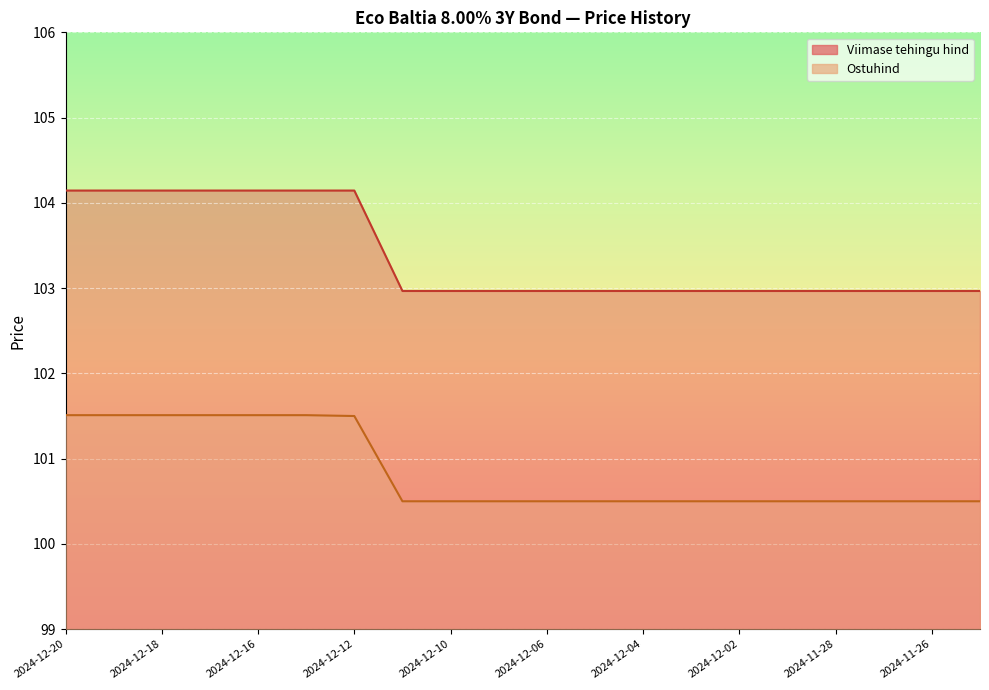

True or false: Viimase tehingu hind and Ostuhind cross at least once.

False